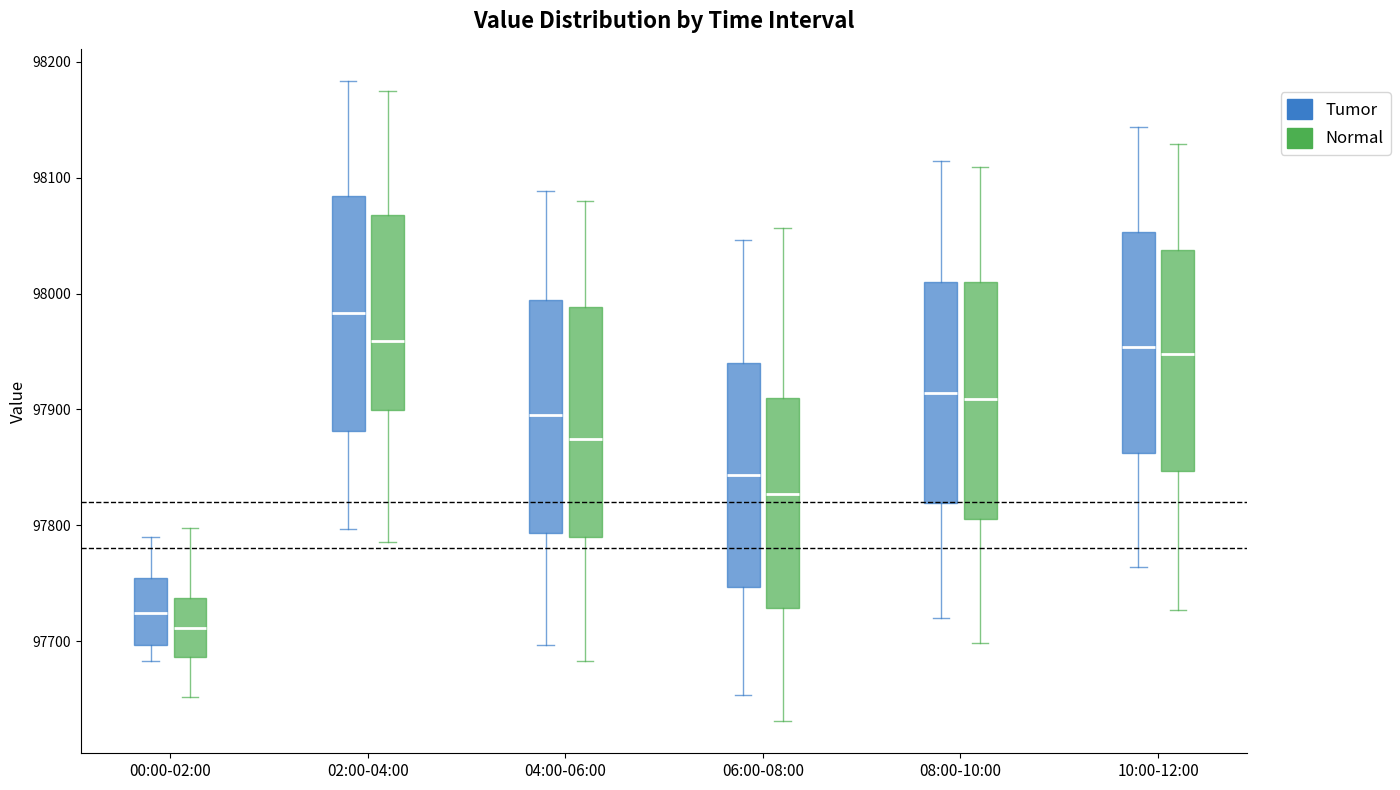

Which box has the highest median line?

02:00-04:00 (Tumor)